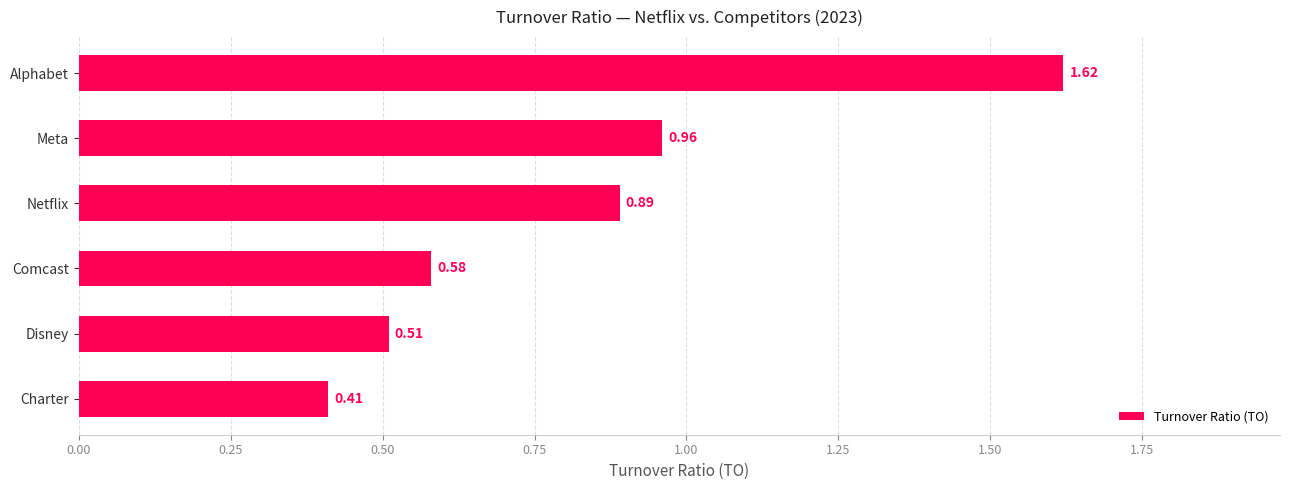

List the labels in order of value, largest first.

Alphabet, Meta, Netflix, Comcast, Disney, Charter